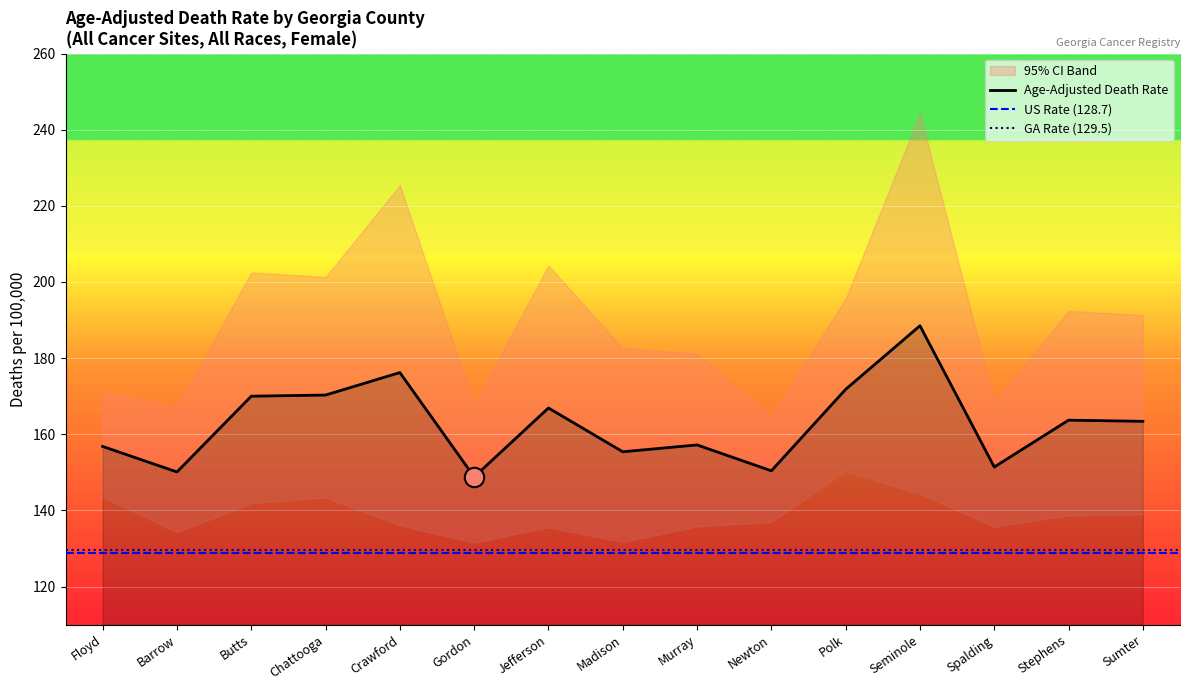

How many lines are shown in the chart?

3